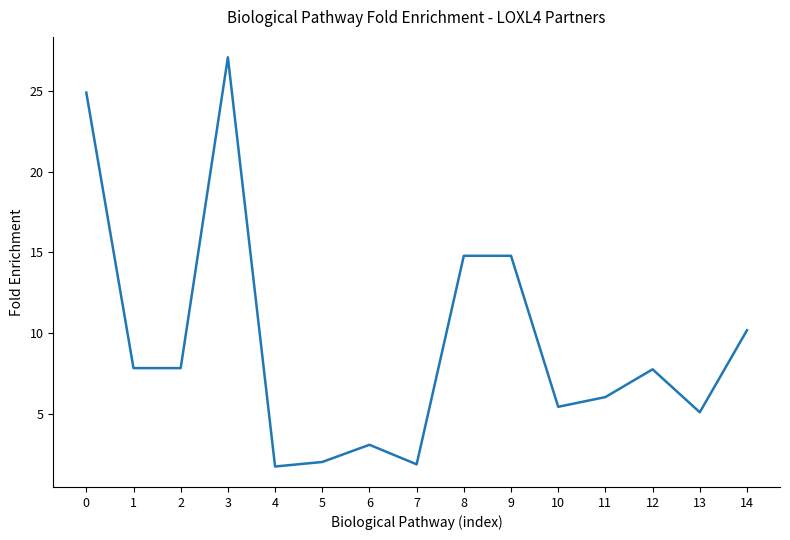

Which category has the highest value across all series?

3